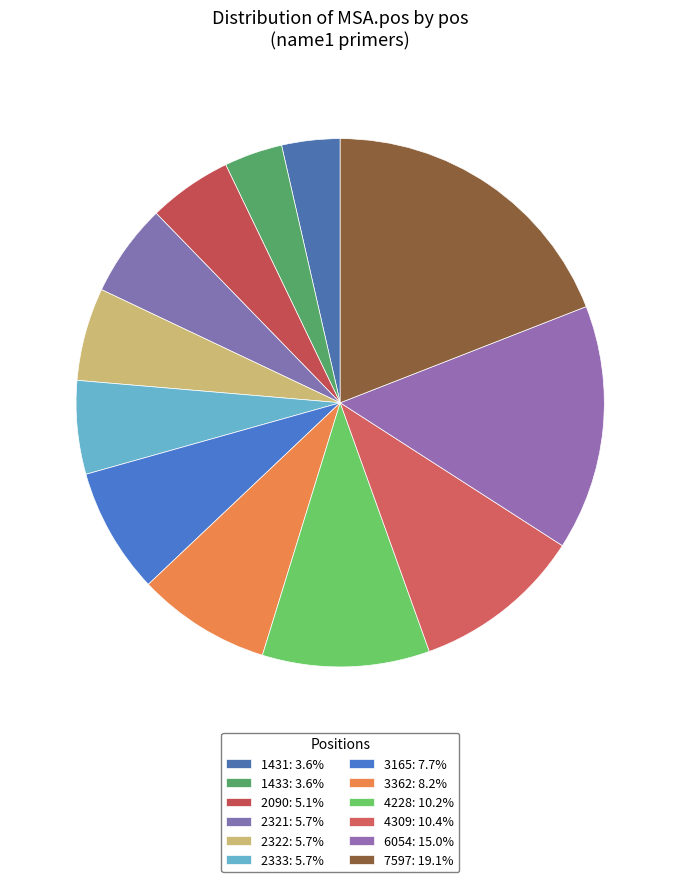

The 3362 slice represents 8% of the pie. True or false?

True